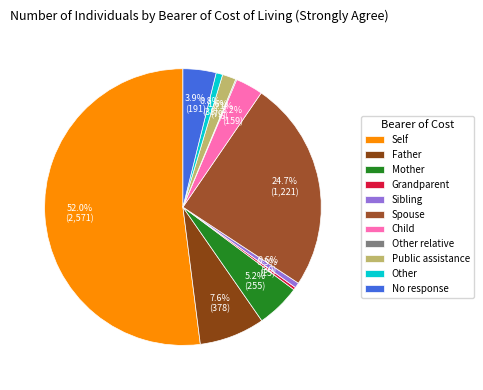

Combined, what portion of the pie is Mother and Sibling?

5.8%